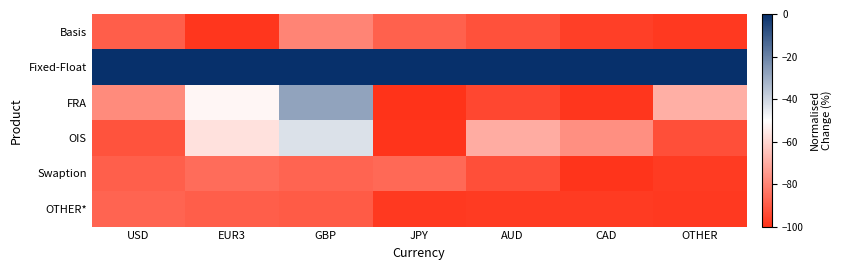

At how many categories does at least one series exceed -14?

7